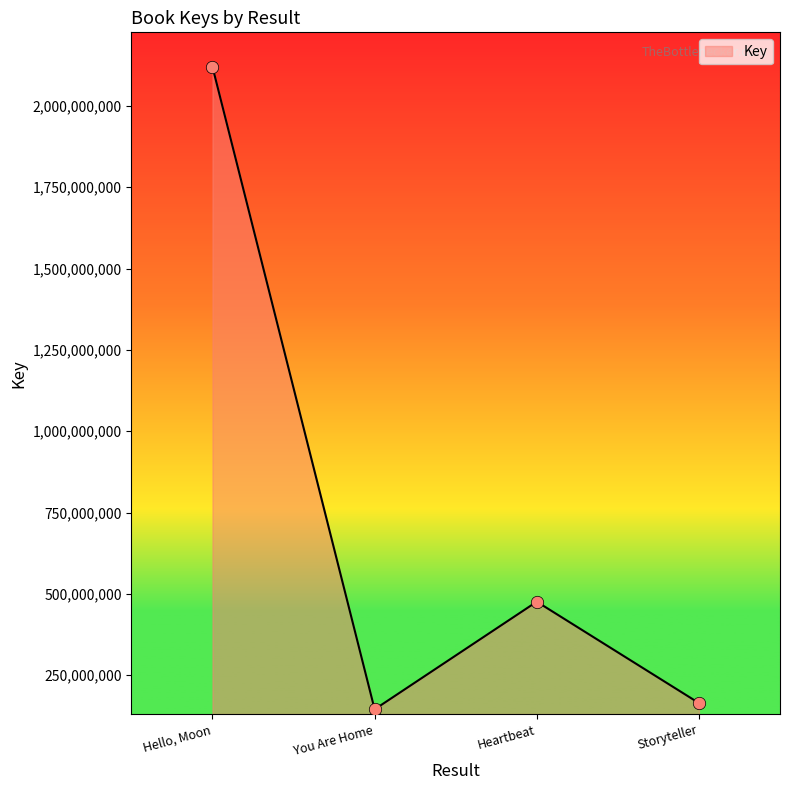

Between Hello, Moon and Storyteller, which is larger?

Hello, Moon